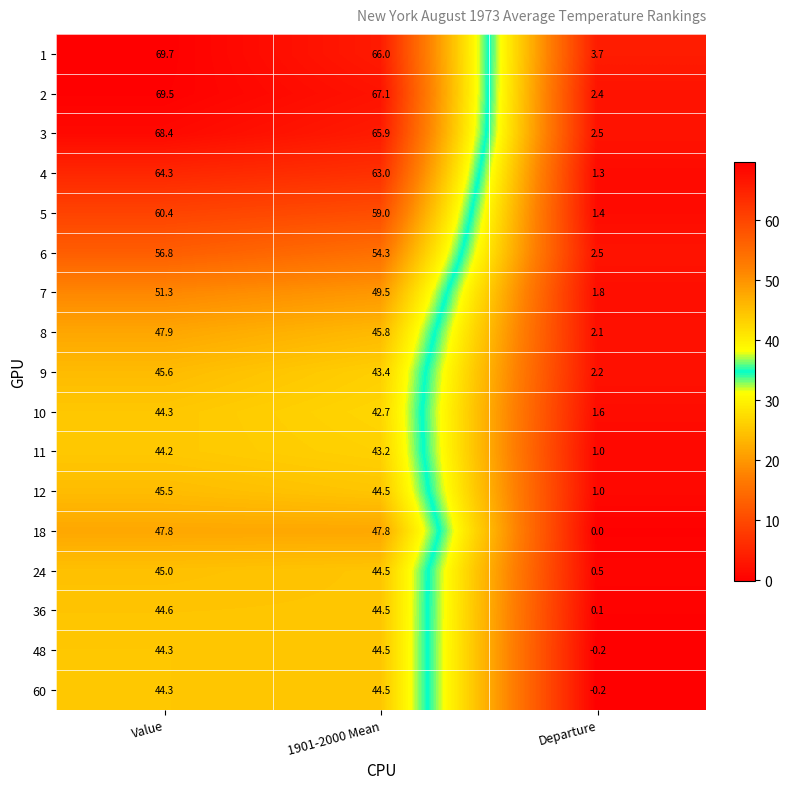

How many series are shown in this chart?

17